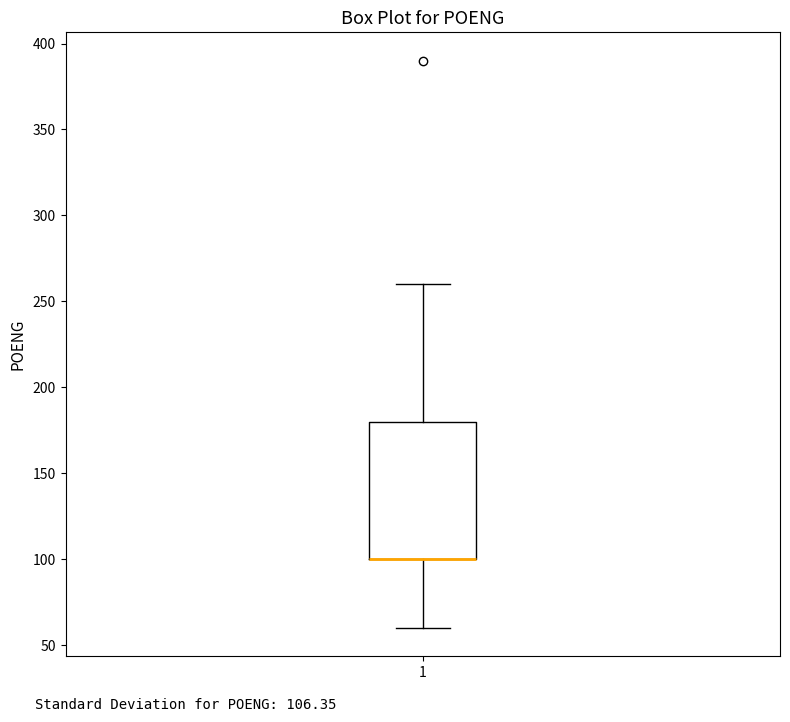

Transcribe this box plot: give where the median line is, the range the box spans, and where the two whiskers end, as read against the y-axis. The values are not printed on the chart, so give them approximately, as read against the axis.

median 100 (drawn on the box's lower edge), box 100 to 180, whiskers 60 to 260